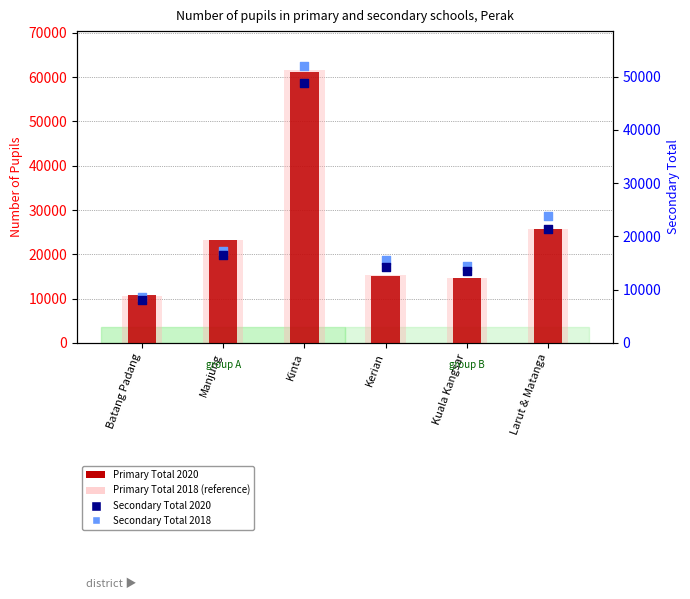

What is the total value across all series at Larut & Matanga?

96692